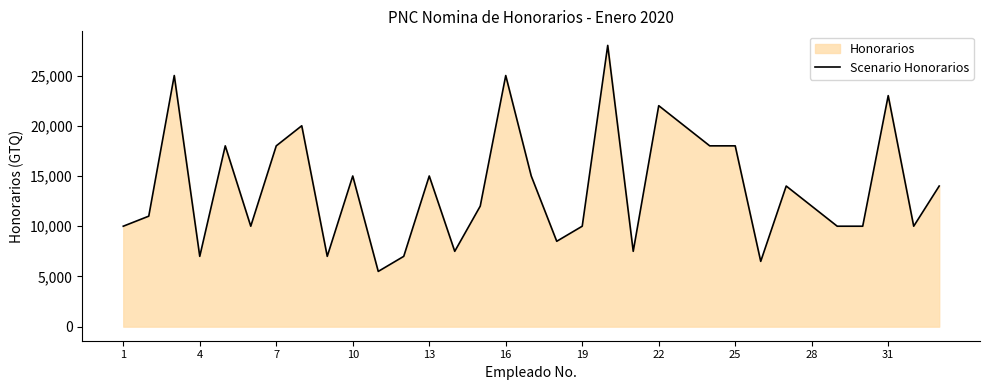

What is the smallest value displayed?

5500